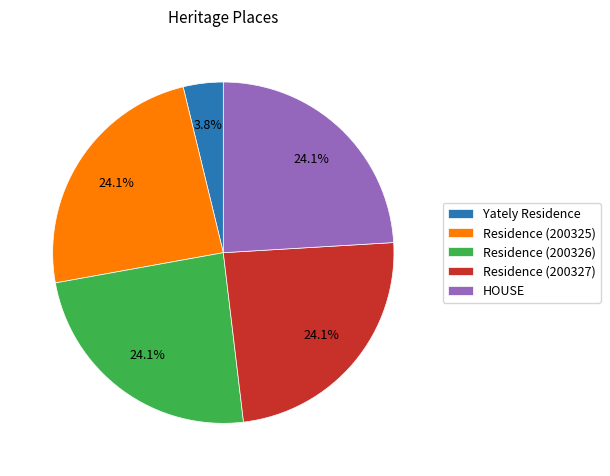

Does any single category account for the majority?

No